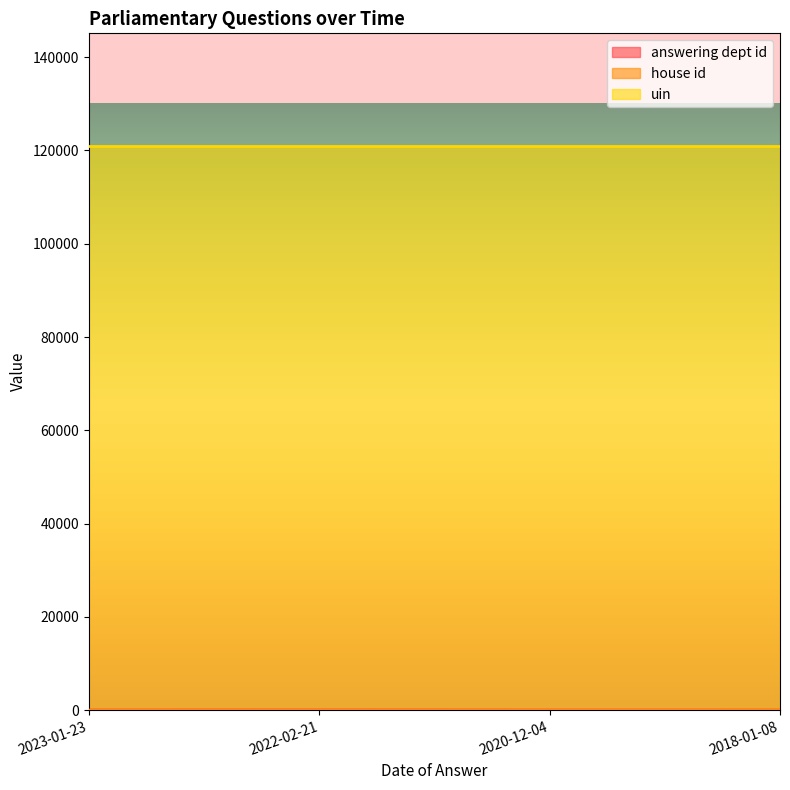

The house id series shows 0 at 2018-01-08. True or false?

False